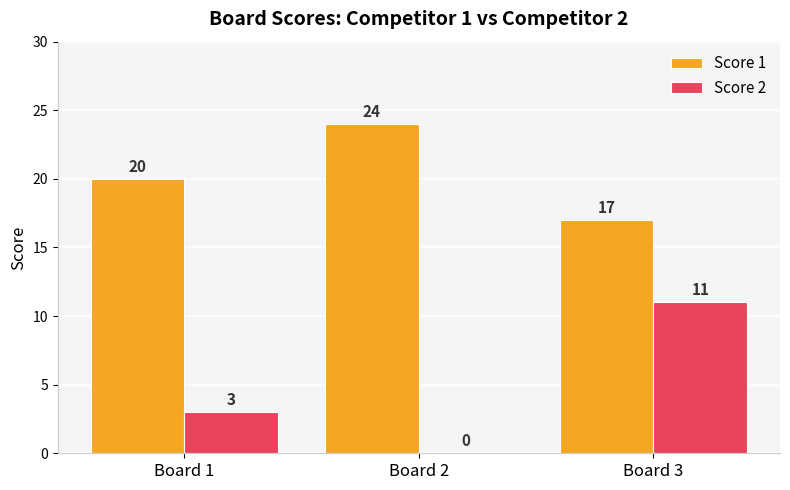

Is it true that Score 1 equals 17 at Board 3?

True